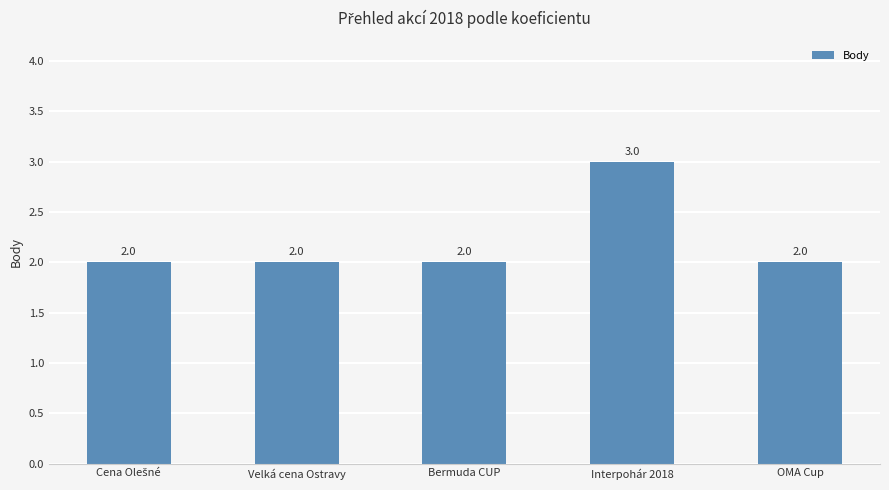

What is the average value?

2